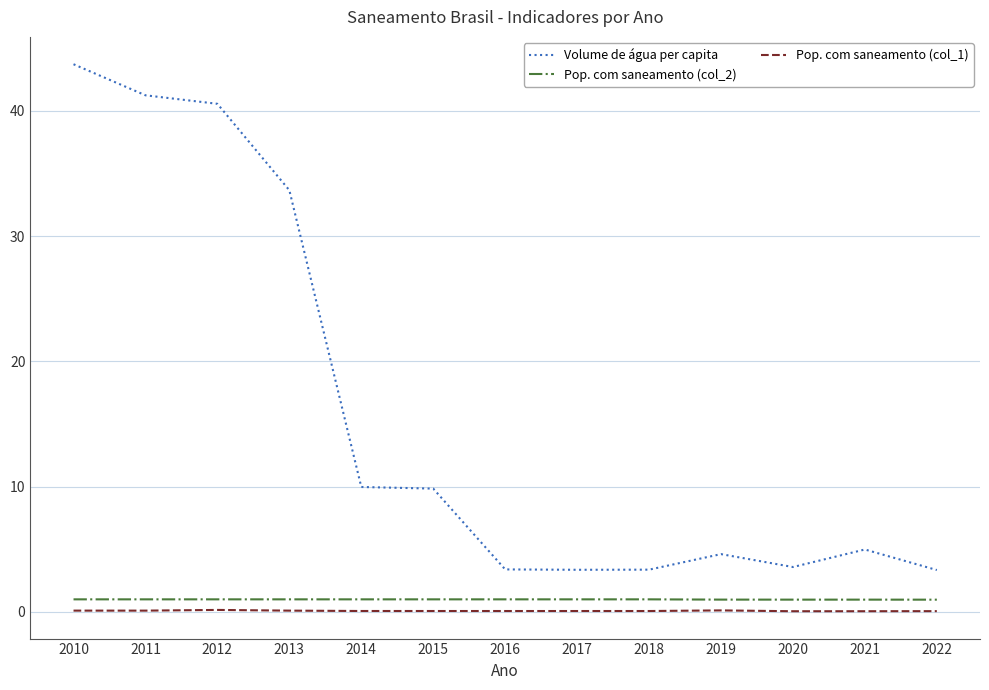

True or false: Pop. com saneamento (col_2) and Volume de água per capita intersect in this chart.

False